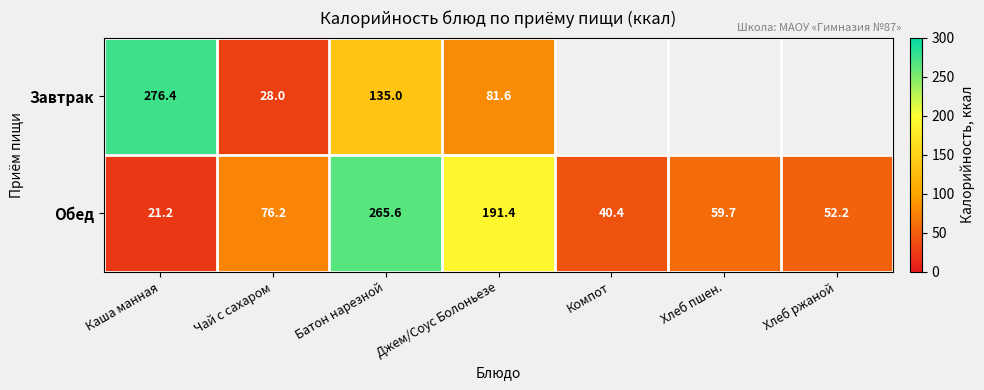

What is the maximum value for Обед?

265.6